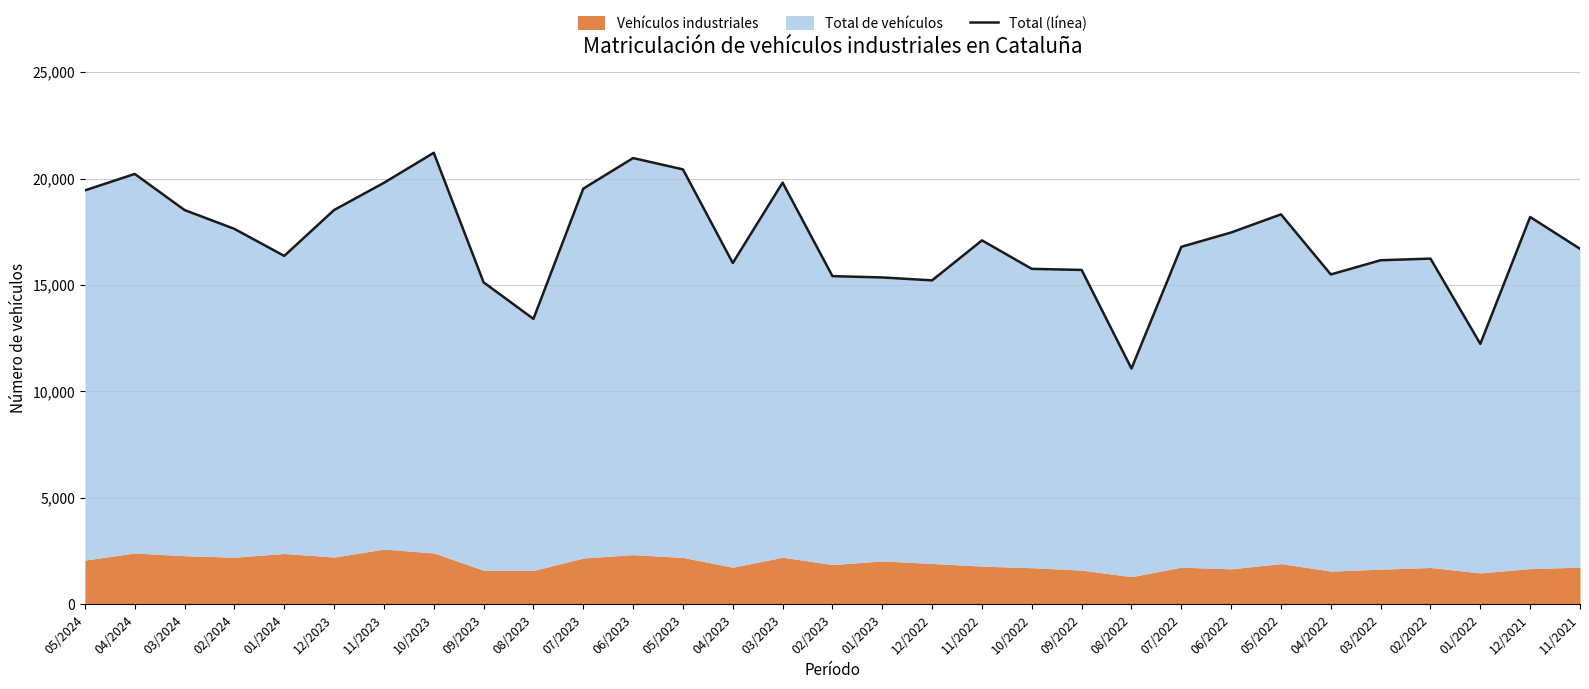

Rank the categories by value from lowest to highest.

08/2022, 01/2022, 08/2023, 09/2023, 12/2022, 01/2023, 02/2023, 04/2022, 09/2022, 10/2022, 04/2023, 03/2022, 02/2022, 01/2024, 11/2021, 07/2022, 11/2022, 06/2022, 02/2024, 12/2021, 05/2022, 03/2024, 12/2023, 05/2024, 07/2023, 11/2023, 03/2023, 04/2024, 05/2023, 06/2023, 10/2023